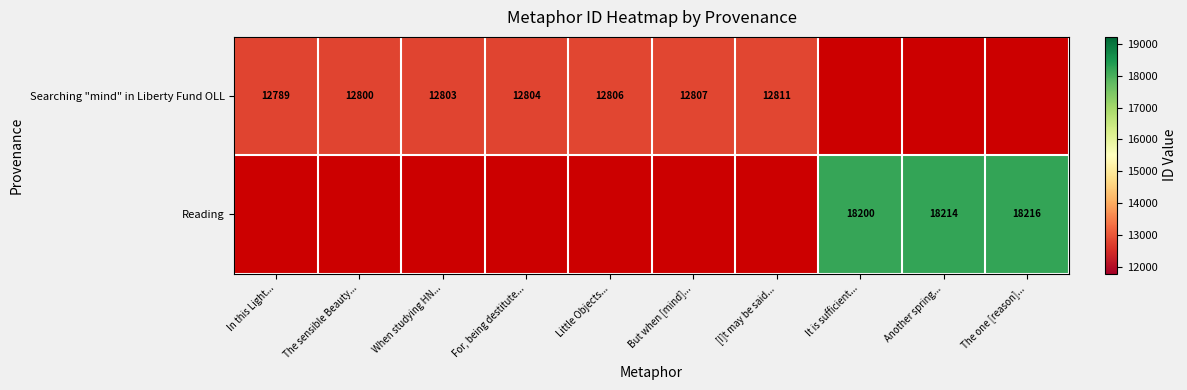

What is the difference between the Searching "mind" in Liberty Fund OLL values at The sensible Beauty... and In this Light...?

11